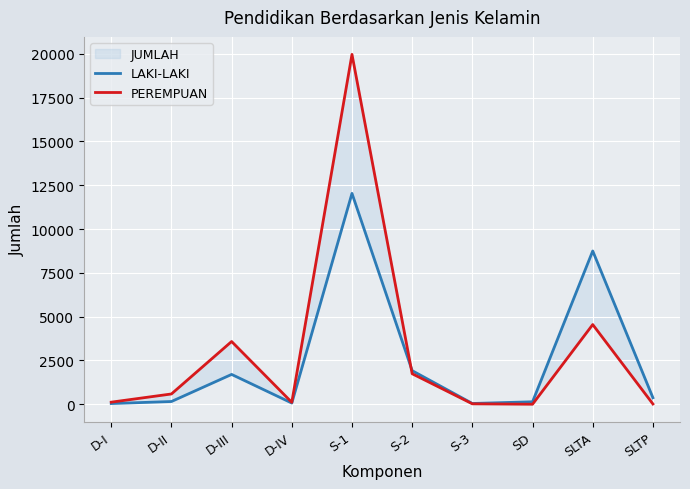

True or false: PEREMPUAN has more than 0 interior local peaks.

True